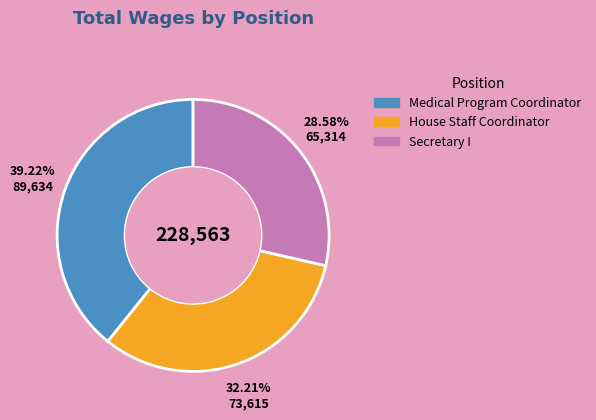

To the nearest percent, what is the difference between the House Staff Coordinator and Medical Program Coordinator slice percentages?

7%